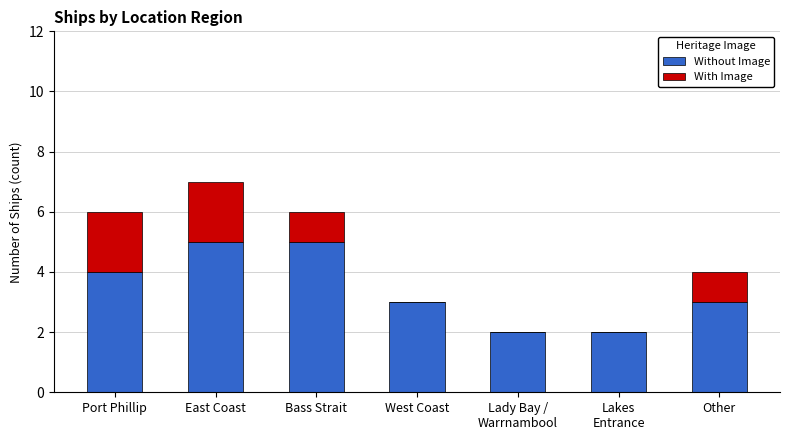

What is the sum of the Without Image values at Port Phillip and West Coast?

7